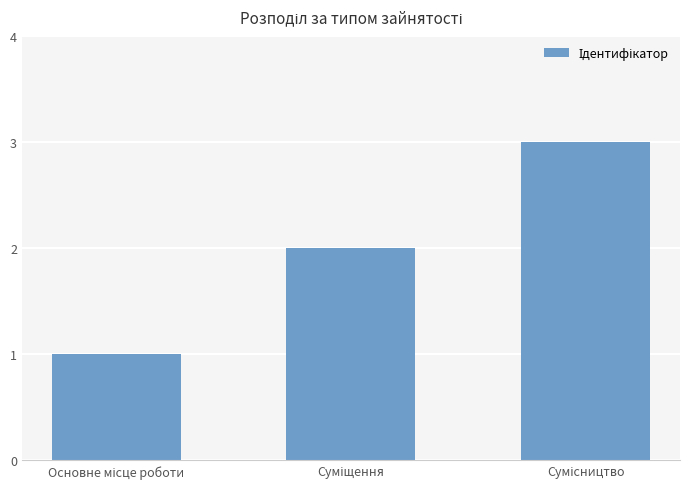

What is the sum of all values?

6